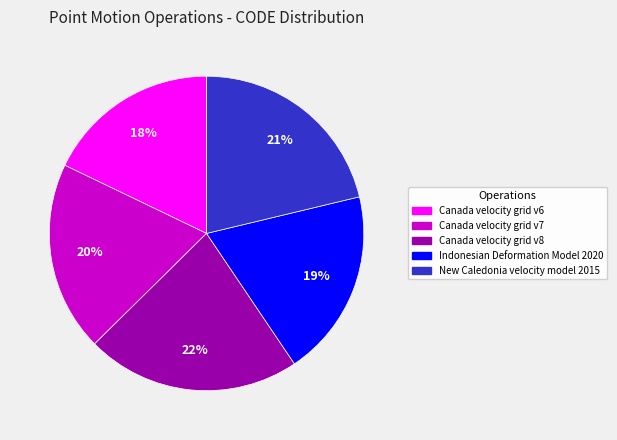

Between Canada velocity grid v7 and Canada velocity grid v6, which is larger?

Canada velocity grid v7